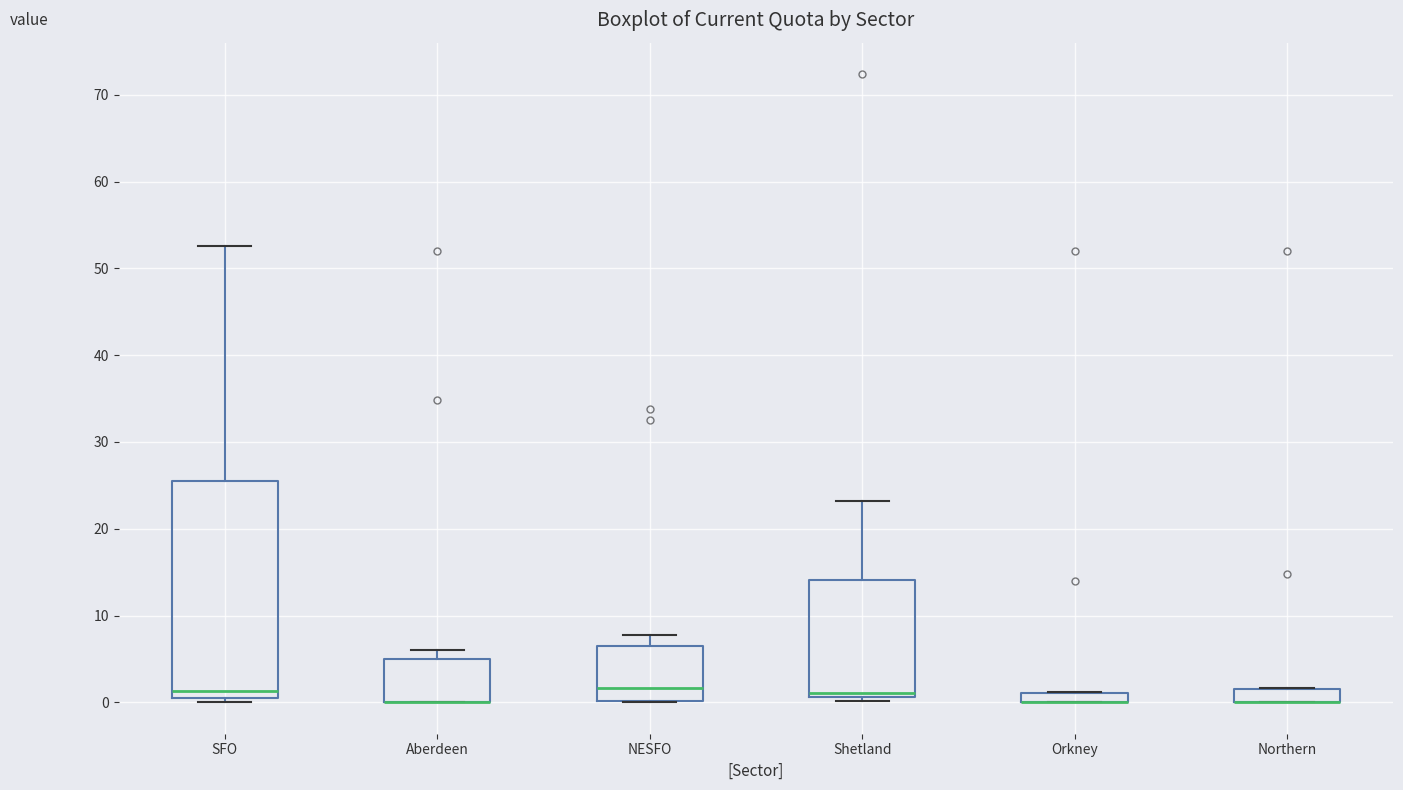

Where is the lower edge of the box for NESFO on the y-axis? The values are not printed on the chart, so give them approximately, as read against the axis.

0